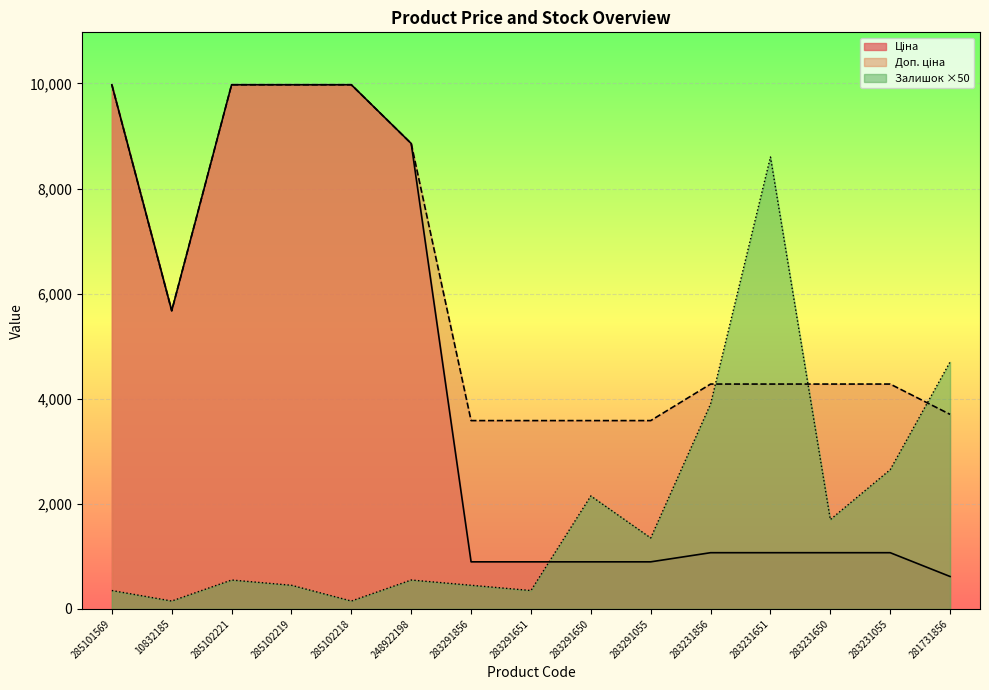

Where is the first local minimum for Доп. ціна?

10832185